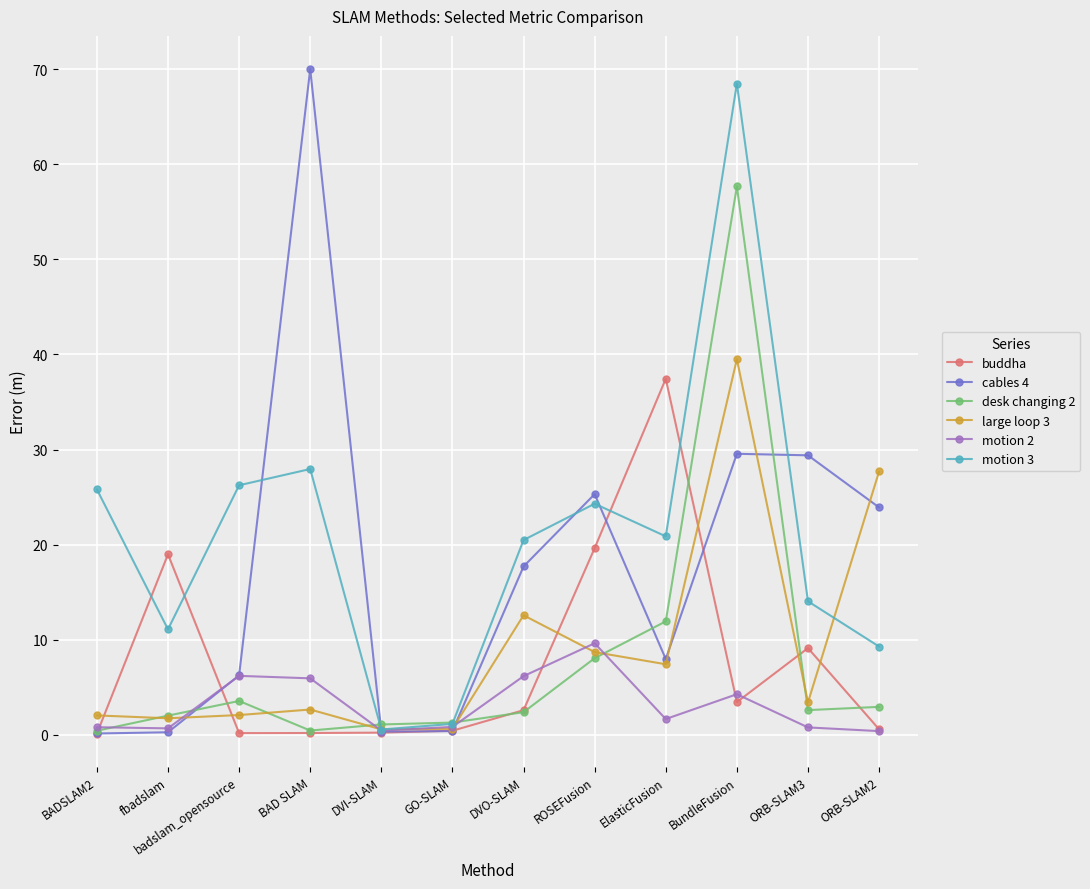

After their last crossing, which series has the higher values: motion 3 or cables 4?

cables 4